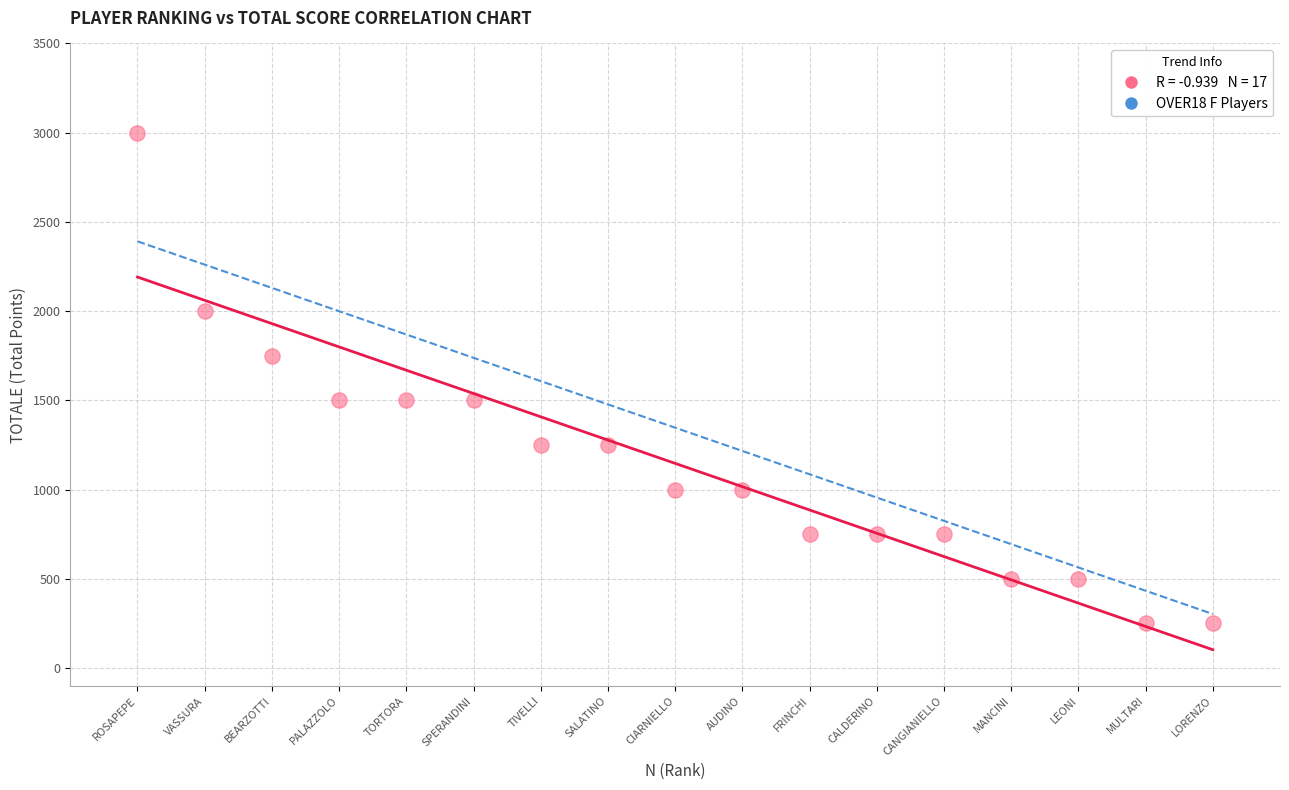

What is the range of Y values (max minus min)?

2750